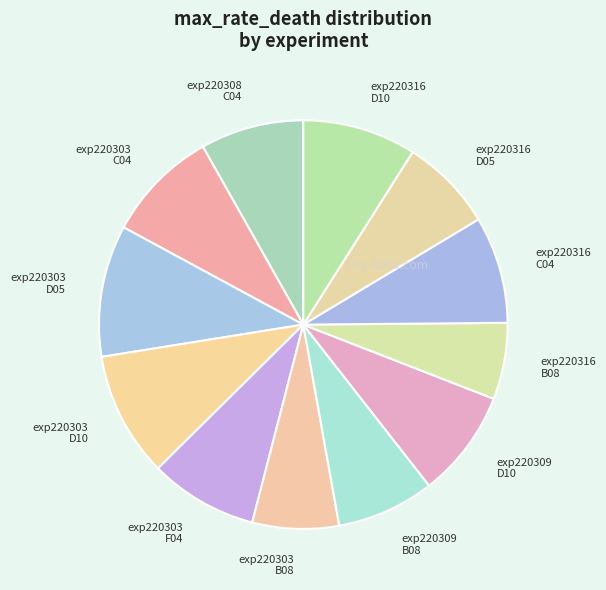

Is the sum of exp220309 B08 and exp220303 C04 greater than half?

No